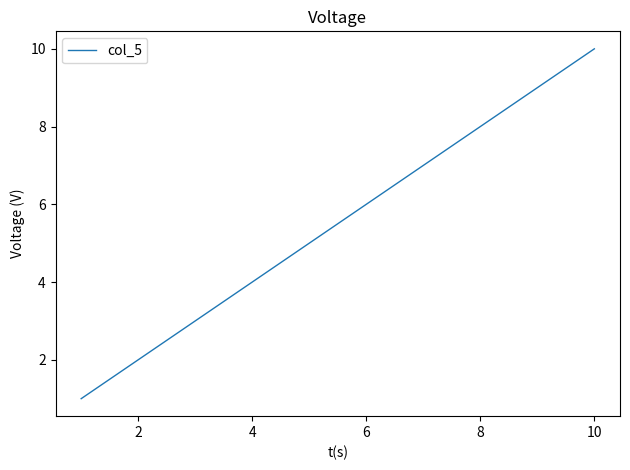

What is the greatest value displayed?

10